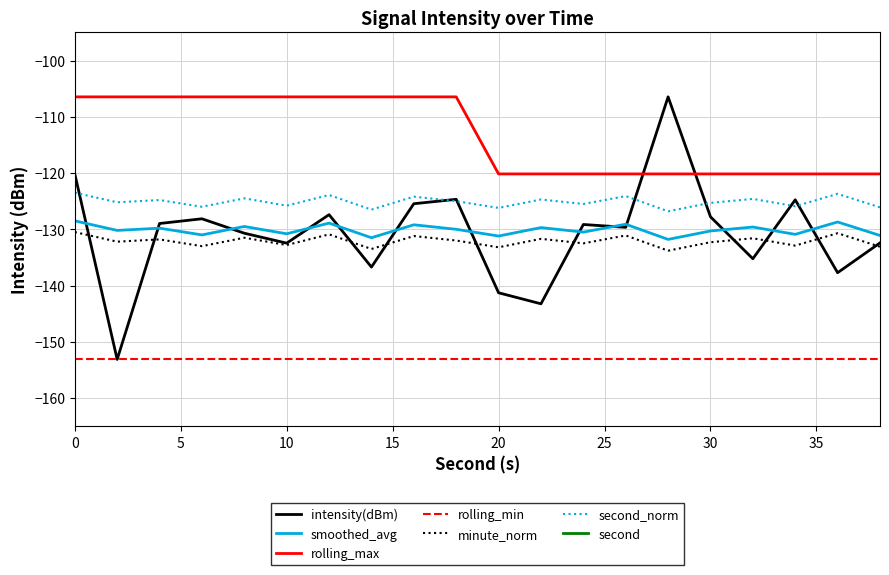

Reading left to right, transcribe all the data shown in this chart.

intensity(dBm): 0=-120.2	2=-153.1	4=-129.0	6=-128.1	8=-130.7	10=-132.5	12=-127.4	14=-136.7	16=-125.5	18=-124.7	20=-141.3	22=-143.3	24=-129.1	26=-129.7	28=-106.5	30=-127.8	32=-135.2	34=-124.8	36=-137.7	38=-132.4
smoothed_avg: 0=-128.5	2=-130.2	4=-129.8	6=-131.0	8=-129.5	10=-130.8	12=-128.9	14=-131.5	16=-129.2	18=-130.0	20=-131.2	22=-129.7	24=-130.5	26=-129.1	28=-131.8	30=-130.3	32=-129.6	34=-130.9	36=-128.7	38=-131.1
rolling_max: 0=-106.5	2=-106.5	4=-106.5	6=-106.5	8=-106.5	10=-106.5	12=-106.5	14=-106.5	16=-106.5	18=-106.5	20=-120.2	22=-120.2	24=-120.2	26=-120.2	28=-120.2	30=-120.2	32=-120.2	34=-120.2	36=-120.2	38=-120.2
second_norm: 0=0.0	2=2.0	4=4.0	6=6.0	8=8.0	10=10.0	12=12.0	14=14.0	16=16.0	18=18.0	20=20.0	22=22.0	24=24.0	26=26.0	28=28.0	30=30.0	32=32.0	34=34.0	36=36.0	38=38.0